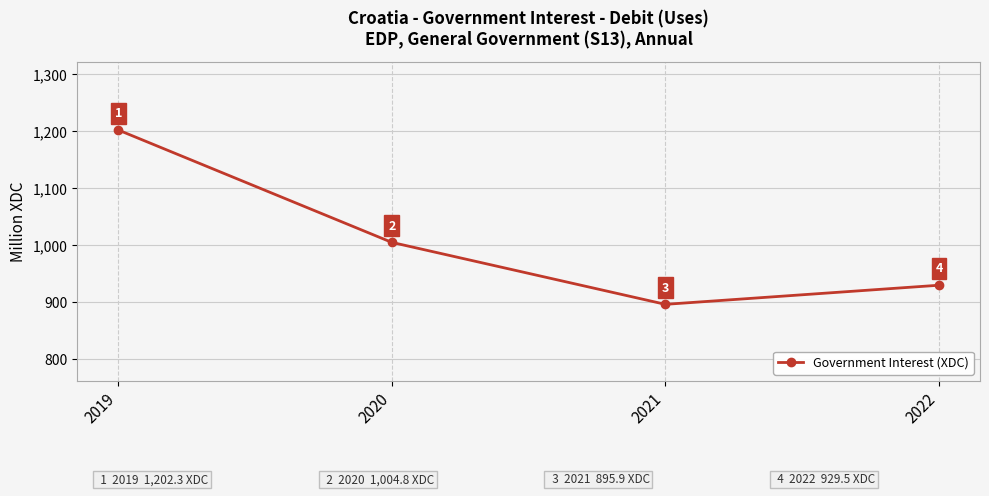

How many interior local valleys (lower than both neighbors) does the data have?

1